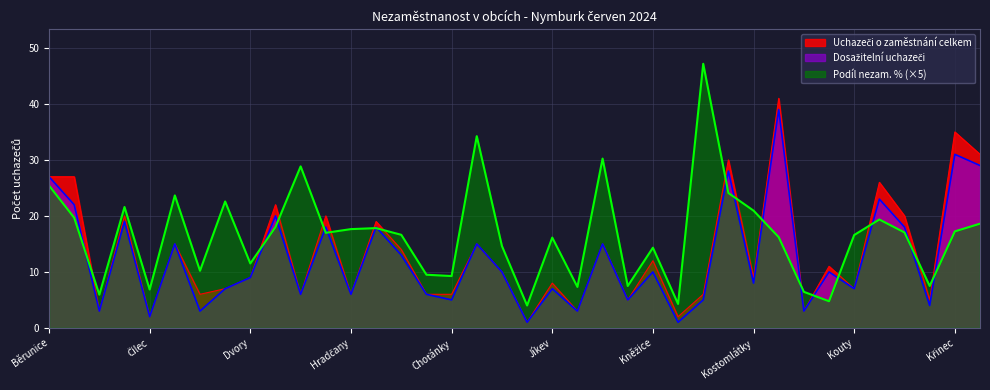

Is it true that Uchazeči o zaměstnání celkem equals 2.9 at Křečkov?

False